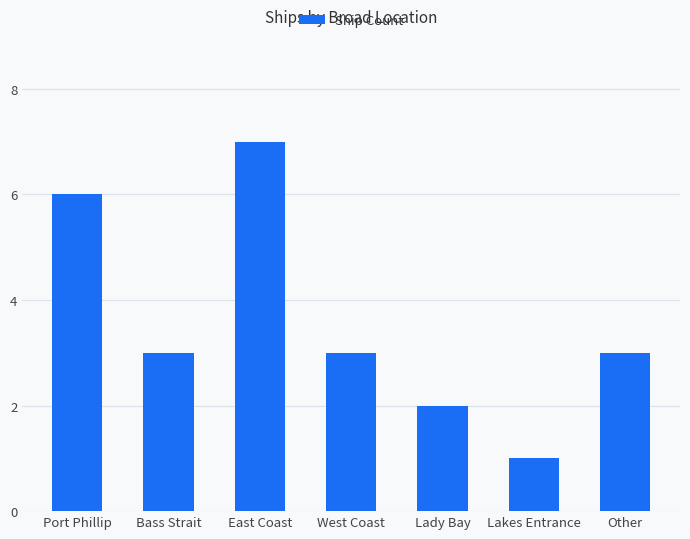

What is the change in value from East Coast to Lakes Entrance?

-6